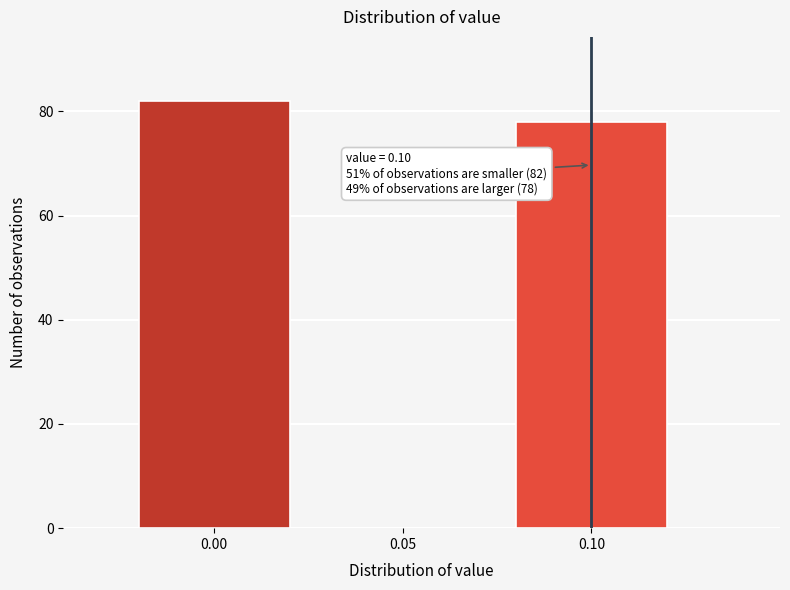

Reading left to right, transcribe all the data shown in this chart.

0.00=82	0.05=0	0.10=78